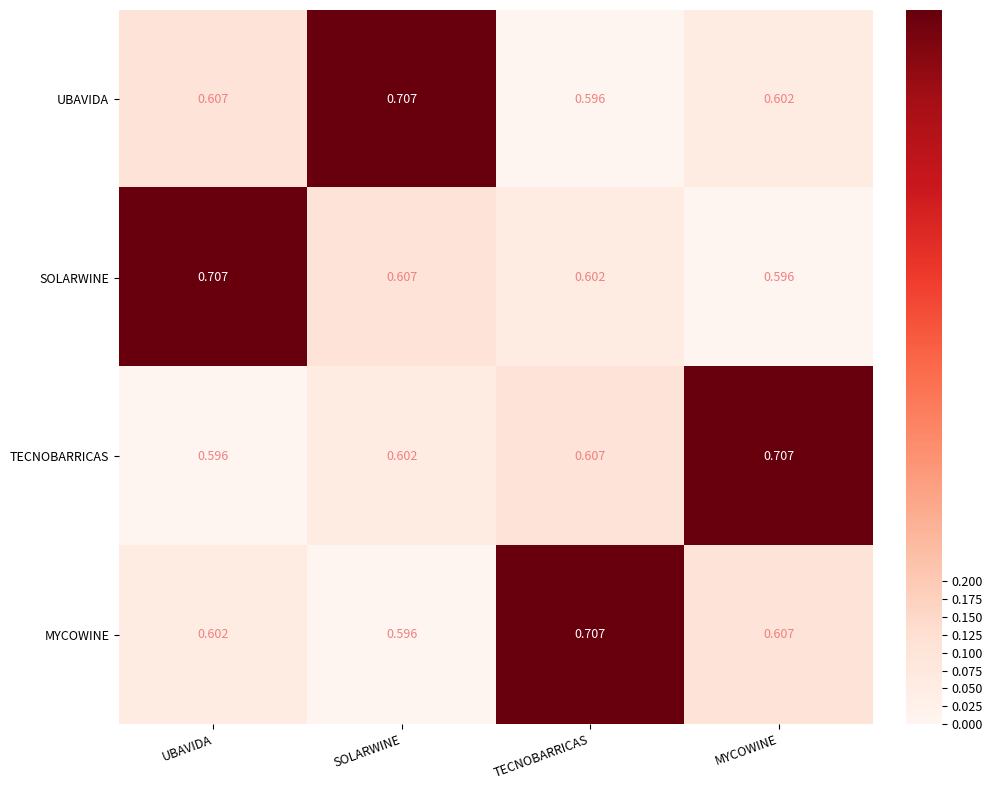

Rank the categories by MYCOWINE value from highest to lowest.

TECNOBARRICAS, MYCOWINE, UBAVIDA, SOLARWINE